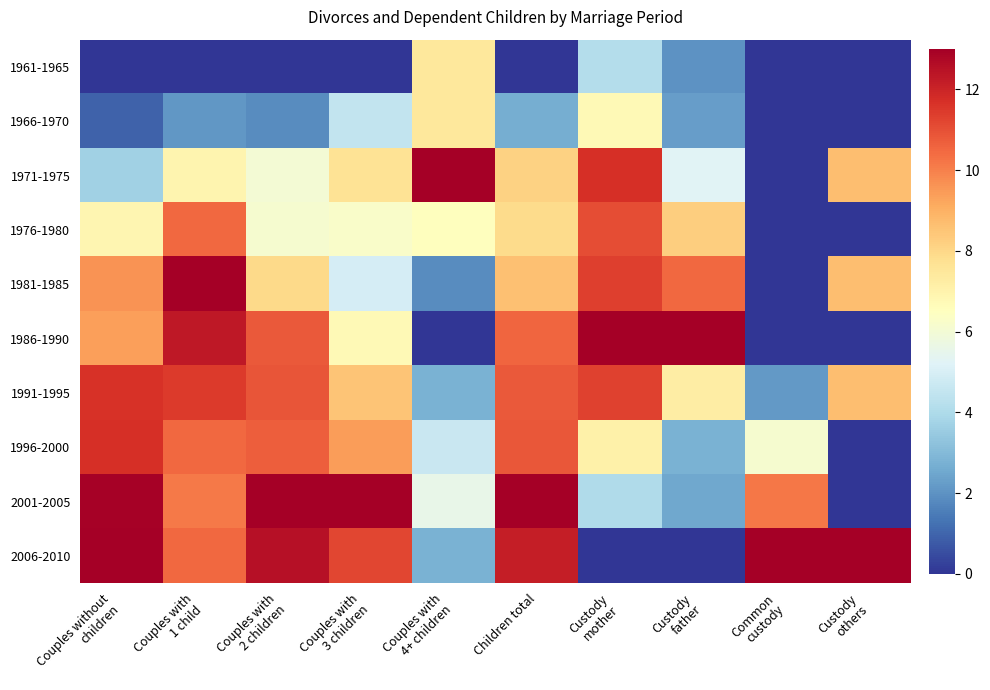

Reading right to left, what are all the values shown in this chart?

1961-1965: Custody
others=0.0	Common
custody=0.0	Custody
father=2.0	Custody
mother=4.1	Children total=0.0	Couples with
4+ children=7.4	Couples with
3 children=0.0	Couples with
2 children=0.0	Couples with
1 child=0.0	Couples without
children=0.0
1966-1970: Custody
others=0.0	Common
custody=0.0	Custody
father=2.2	Custody
mother=6.7	Children total=2.6	Couples with
4+ children=7.4	Couples with
3 children=4.5	Couples with
2 children=1.8	Couples with
1 child=2.1	Couples without
children=1.0
1971-1975: Custody
others=8.7	Common
custody=0.0	Custody
father=5.2	Custody
mother=11.7	Children total=8.2	Couples with
4+ children=13.0	Couples with
3 children=7.6	Couples with
2 children=6.0	Couples with
1 child=6.9	Couples without
children=3.7
1976-1980: Custody
others=0.0	Common
custody=0.0	Custody
father=8.2	Custody
mother=11.0	Children total=7.9	Couples with
4+ children=6.5	Couples with
3 children=6.3	Couples with
2 children=6.1	Couples with
1 child=10.5	Couples without
children=6.9
1981-1985: Custody
others=8.7	Common
custody=0.0	Custody
father=10.5	Custody
mother=11.4	Children total=8.6	Couples with
4+ children=1.9	Couples with
3 children=4.9	Couples with
2 children=8.0	Couples with
1 child=13.0	Couples without
children=9.6
1986-1990: Custody
others=0.0	Common
custody=0.0	Custody
father=13.0	Custody
mother=13.0	Children total=10.5	Couples with
4+ children=0.0	Couples with
3 children=6.7	Couples with
2 children=10.8	Couples with
1 child=12.3	Couples without
children=9.4
1991-1995: Custody
others=8.7	Common
custody=2.2	Custody
father=7.2	Custody
mother=11.3	Children total=10.8	Couples with
4+ children=2.8	Couples with
3 children=8.5	Couples with
2 children=10.9	Couples with
1 child=11.5	Couples without
children=11.6
1996-2000: Custody
others=0.0	Common
custody=6.1	Custody
father=2.8	Custody
mother=7.1	Children total=10.8	Couples with
4+ children=4.6	Couples with
3 children=9.4	Couples with
2 children=10.7	Couples with
1 child=10.5	Couples without
children=11.7
2001-2005: Custody
others=0.0	Common
custody=10.2	Custody
father=2.5	Custody
mother=4.0	Children total=13.0	Couples with
4+ children=5.6	Couples with
3 children=13.0	Couples with
2 children=13.0	Couples with
1 child=10.1	Couples without
children=12.9
2006-2010: Custody
others=13.0	Common
custody=13.0	Custody
father=0.0	Custody
mother=0.0	Children total=12.2	Couples with
4+ children=2.8	Couples with
3 children=11.2	Couples with
2 children=12.5	Couples with
1 child=10.5	Couples without
children=13.0